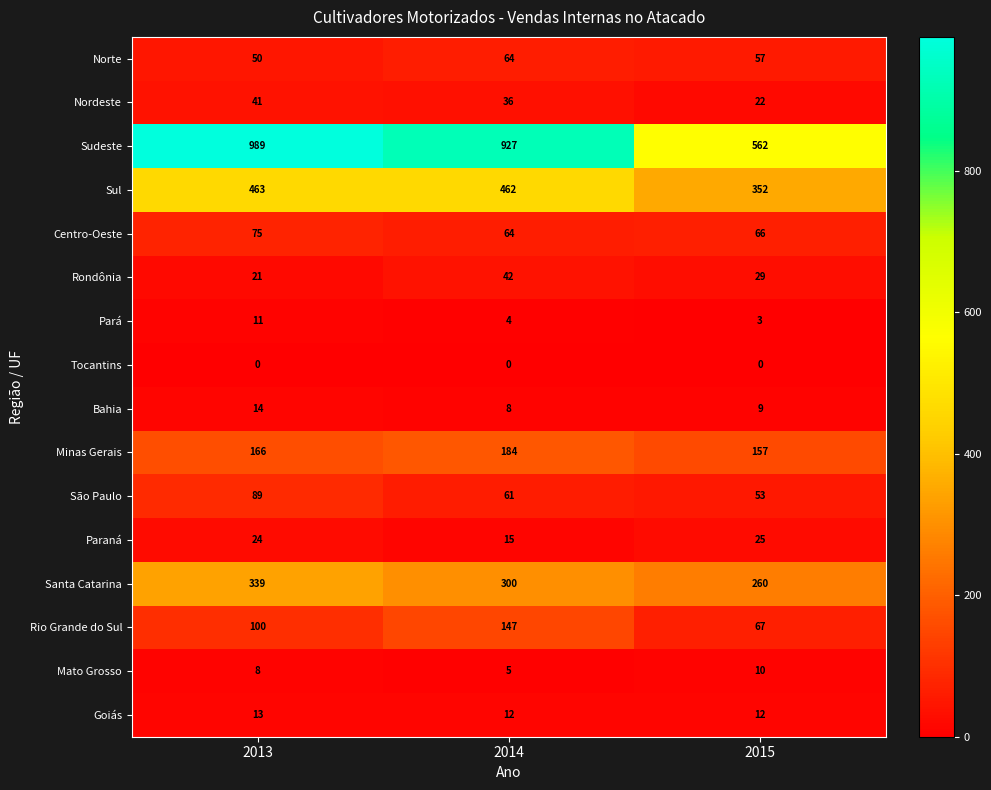

What is the spread (max minus min) of values at 2013?

989